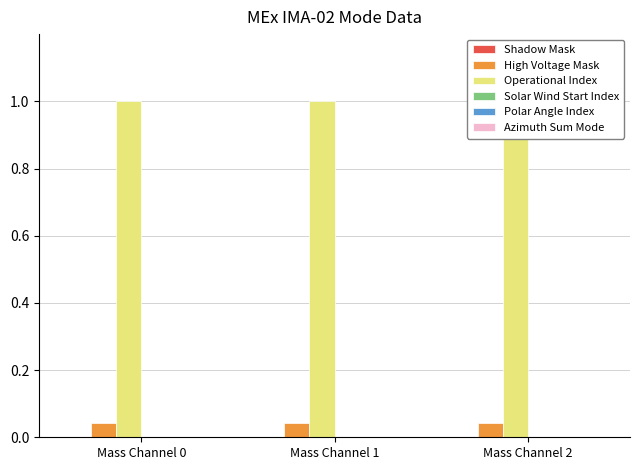

At how many categories does at least one series exceed 0?

3